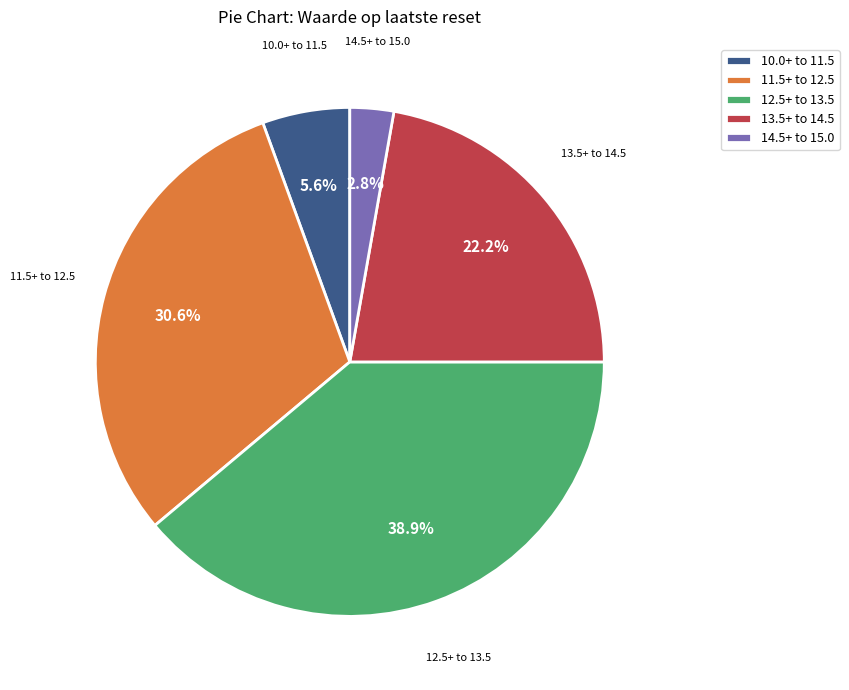

Which slice is the largest?

12.5+ to 13.5